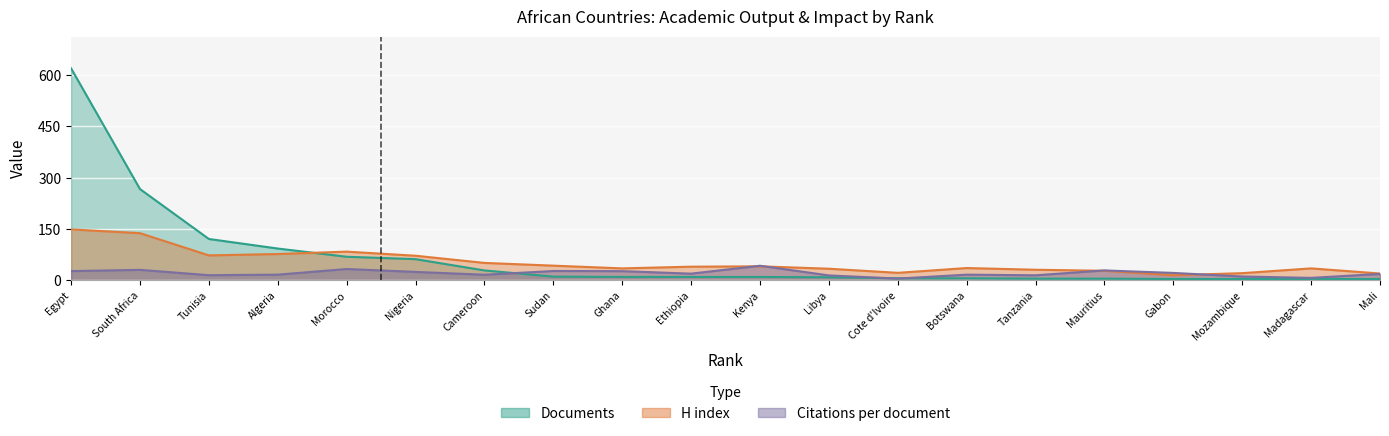

Is it true that H index equals 27.6 at Mali?

False